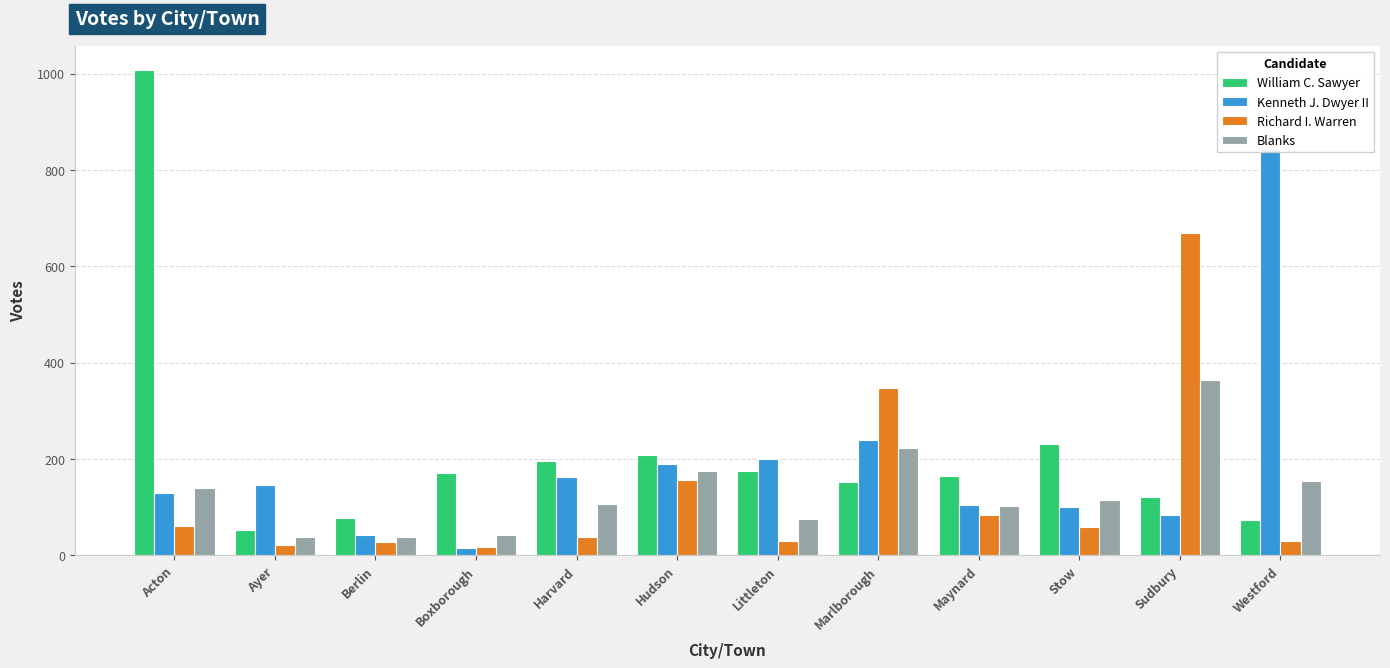

How many groups of bars are there?

12